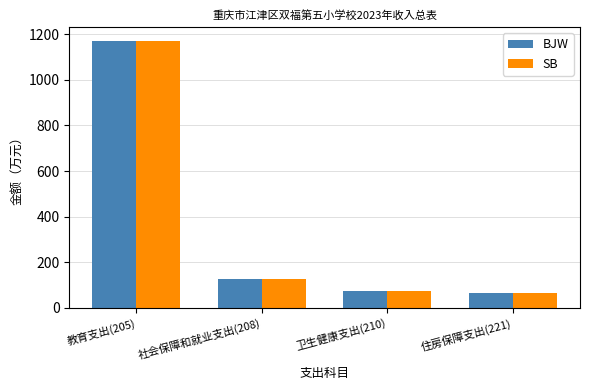

Between 教育支出(205) and 社会保障和就业支出(208), which series saw the biggest shift?

BJW